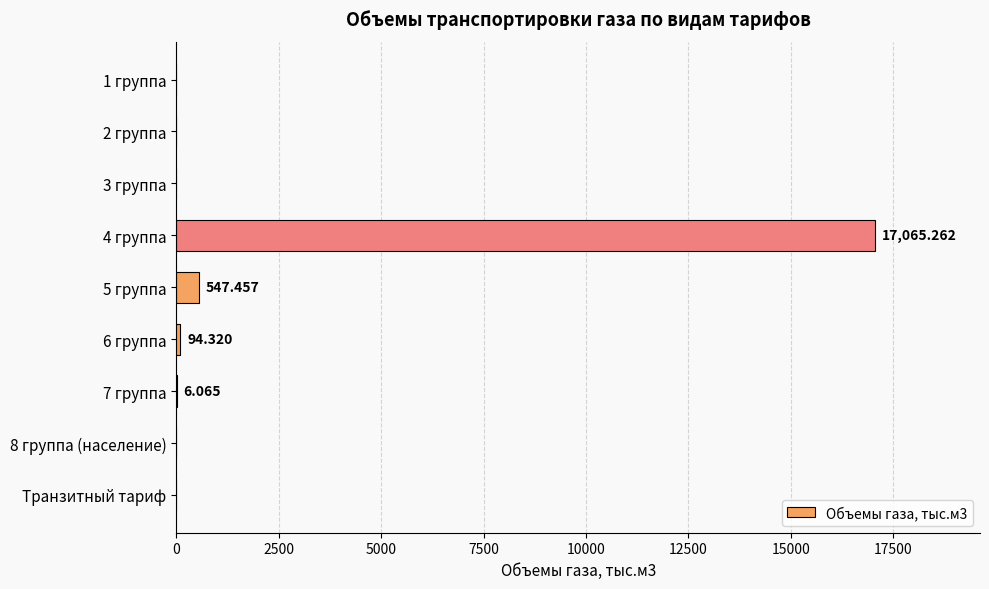

How many series are shown in this chart?

1